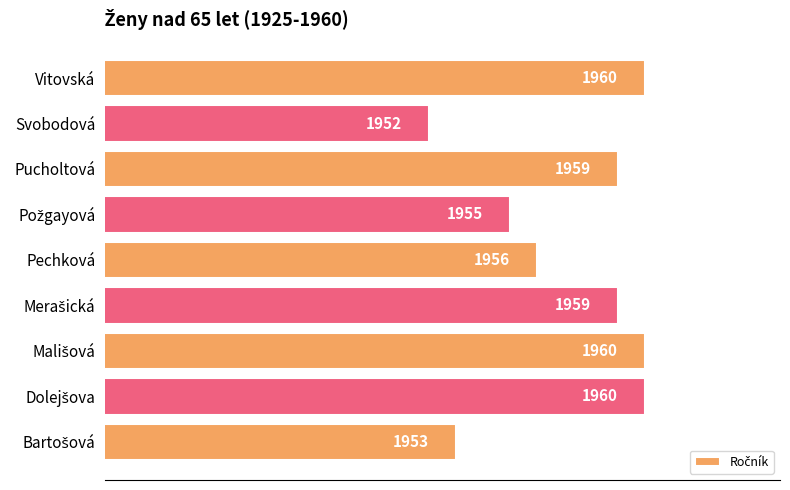

Reading top to bottom, extract all data points from this chart.

1960	1952	1959	1955	1956	1959	1960	1960	1953